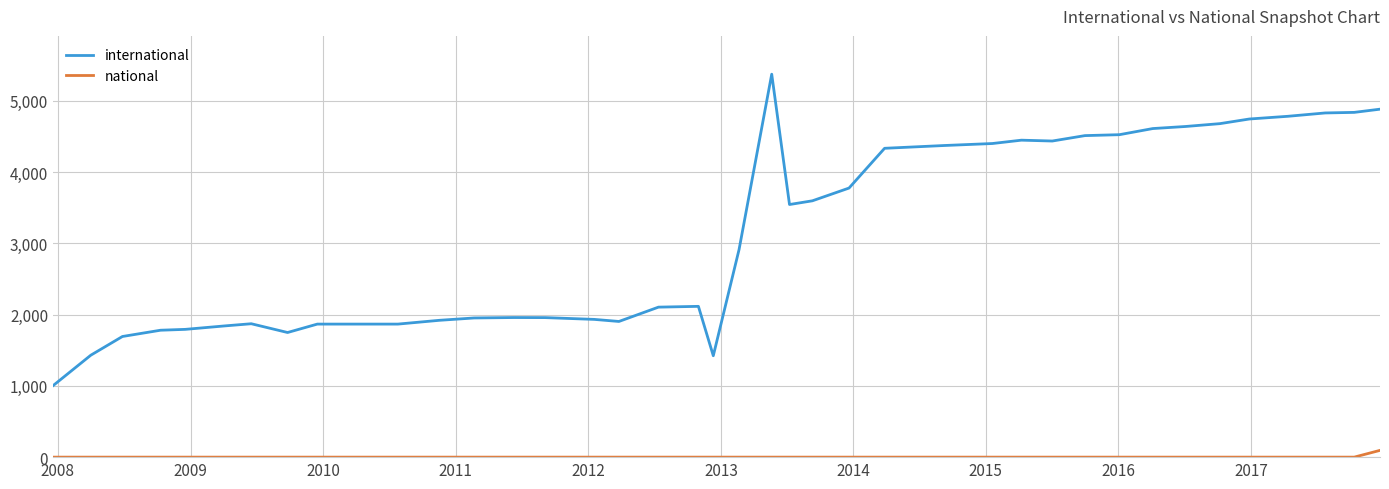

What is the difference between the maximum and minimum values in the international series?

4370